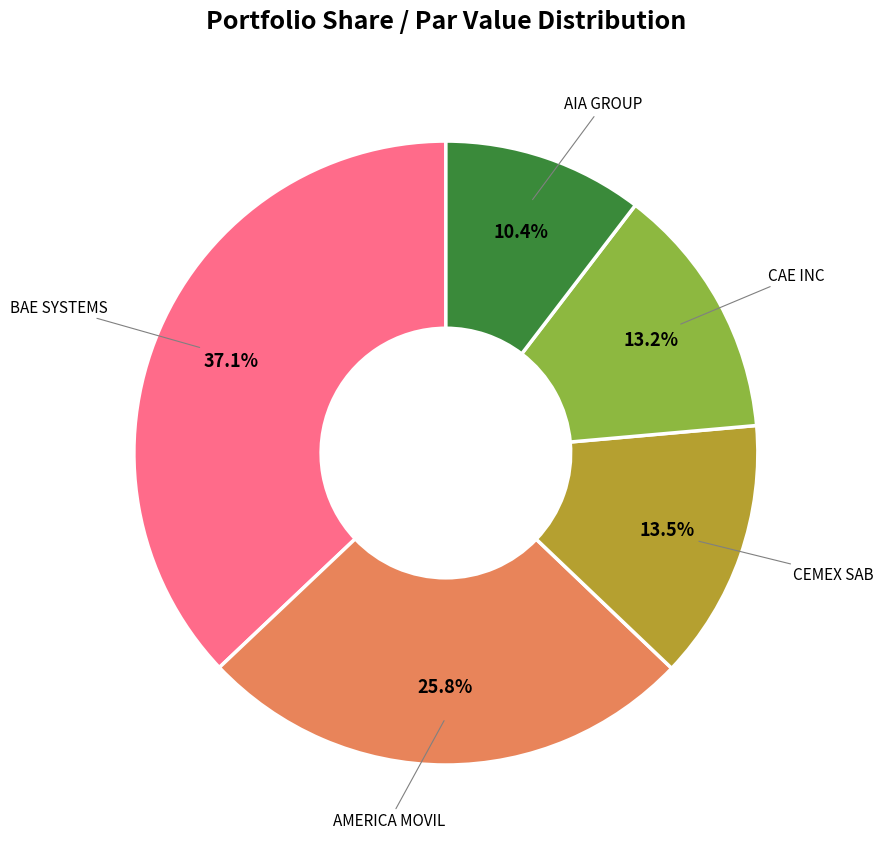

Is there any slice that represents more than half of the pie?

No